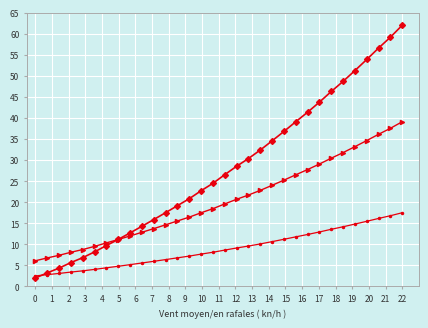

What is the minimum value shown in the chart?

2.0